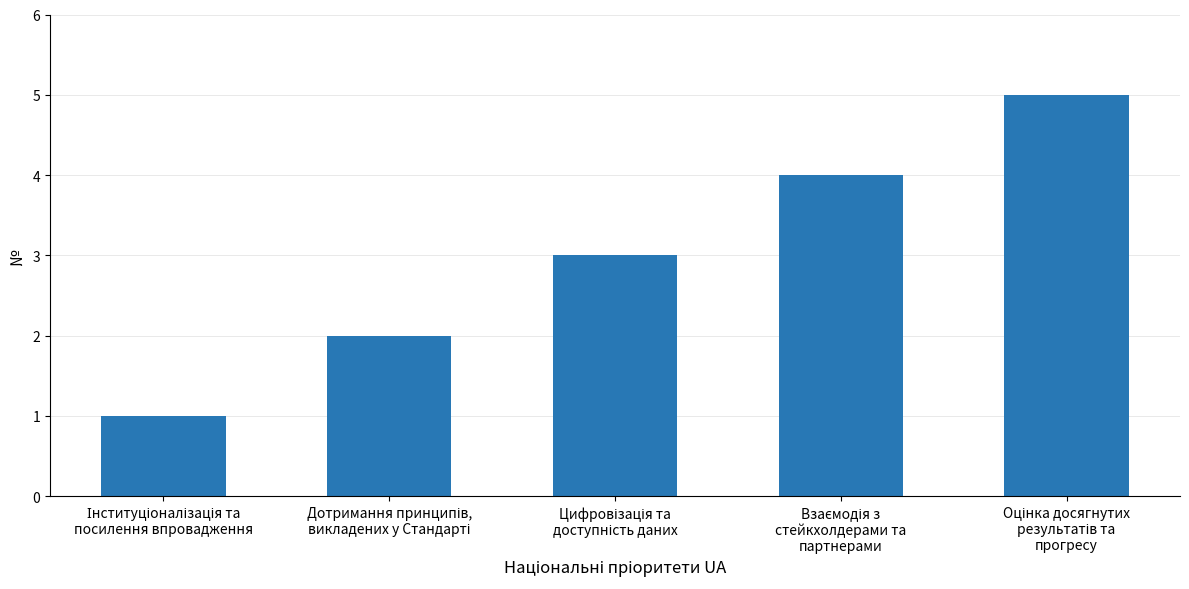

Reading left to right, extract all data points from this chart.

1	2	3	4	5